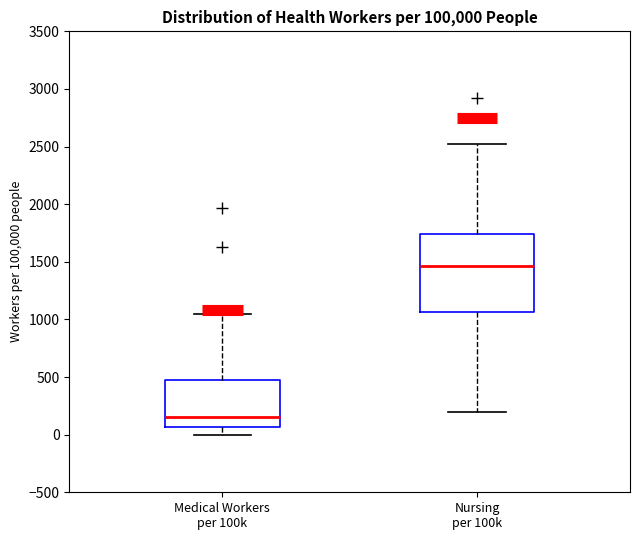

Reading left to right, transcribe this box plot: for each box, give where its median line is, the range the box spans, and where its two whiskers end, as read against the y-axis. The values are not printed on the chart, so give them approximately, as read against the axis.

Medical Workers per 100k: median 150, box 50 to 450, whiskers 0 to 1050
Nursing per 100k: median 1450, box 1050 to 1750, whiskers 200 to 2500